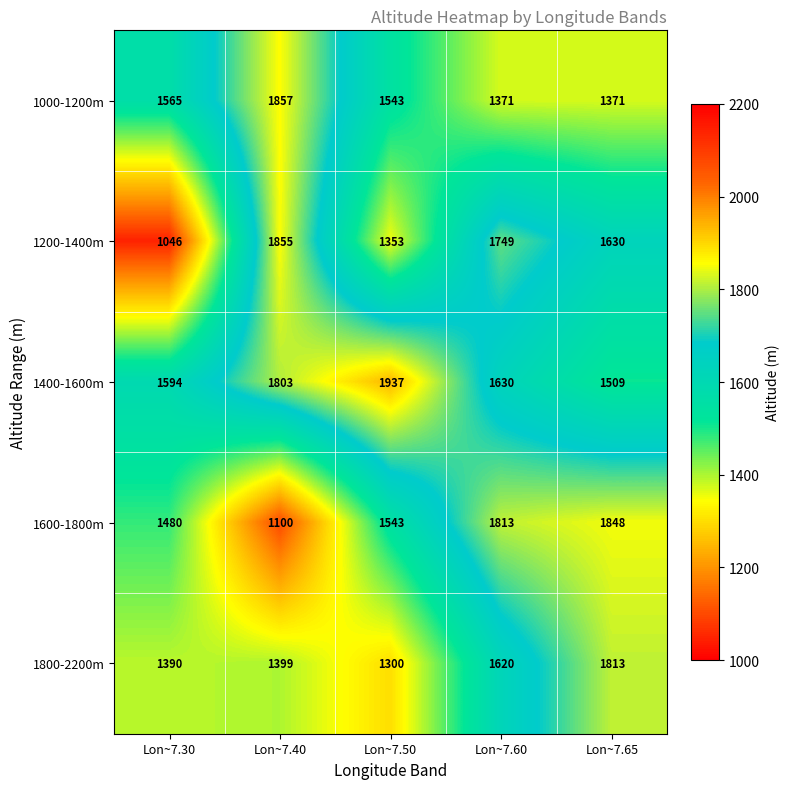

Rank the series by their maximum value, from lowest to highest.

1800-2200m, 1600-1800m, 1200-1400m, 1000-1200m, 1400-1600m